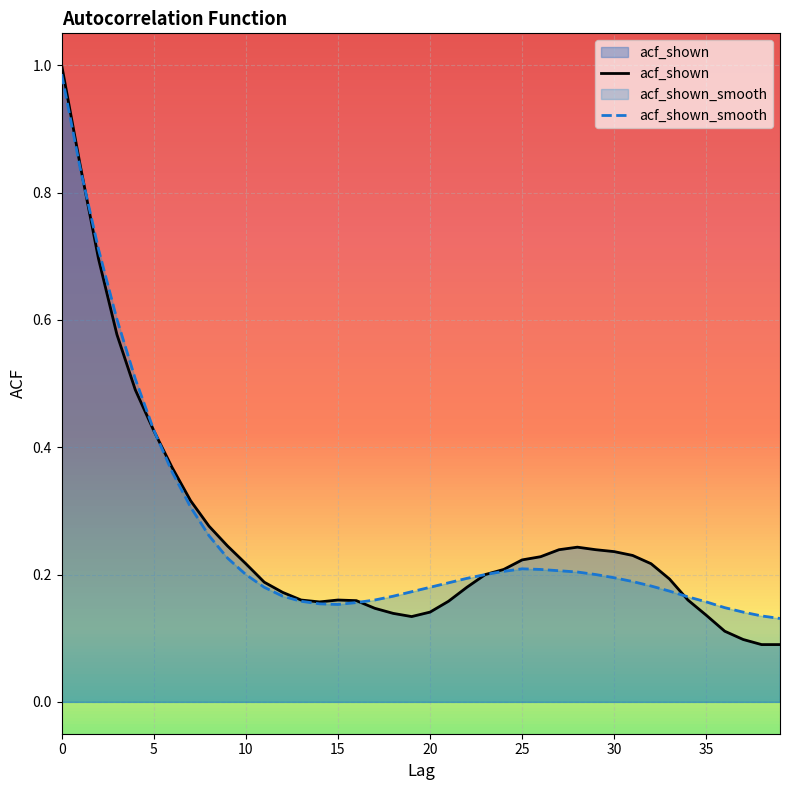

Reading left to right, transcribe all the data shown in this chart.

acf_shown: 0=1.0	1=0.8	2=0.7	3=0.6	4=0.5	5=0.4	6=0.4	7=0.3	8=0.3	9=0.2	10=0.2	11=0.2	12=0.2	13=0.2	14=0.2	15=0.2	16=0.2	17=0.1	18=0.1	19=0.1	20=0.1	21=0.2	22=0.2	23=0.2	24=0.2	25=0.2	26=0.2	27=0.2	28=0.2	29=0.2	30=0.2	31=0.2	32=0.2	33=0.2	34=0.2	35=0.1	36=0.1	37=0.1	38=0.1	39=0.1
acf_shown_smooth: 0=1.0	1=0.8	2=0.7	3=0.6	4=0.5	5=0.4	6=0.4	7=0.3	8=0.3	9=0.2	10=0.2	11=0.2	12=0.2	13=0.2	14=0.2	15=0.2	16=0.2	17=0.2	18=0.2	19=0.2	20=0.2	21=0.2	22=0.2	23=0.2	24=0.2	25=0.2	26=0.2	27=0.2	28=0.2	29=0.2	30=0.2	31=0.2	32=0.2	33=0.2	34=0.2	35=0.2	36=0.1	37=0.1	38=0.1	39=0.1